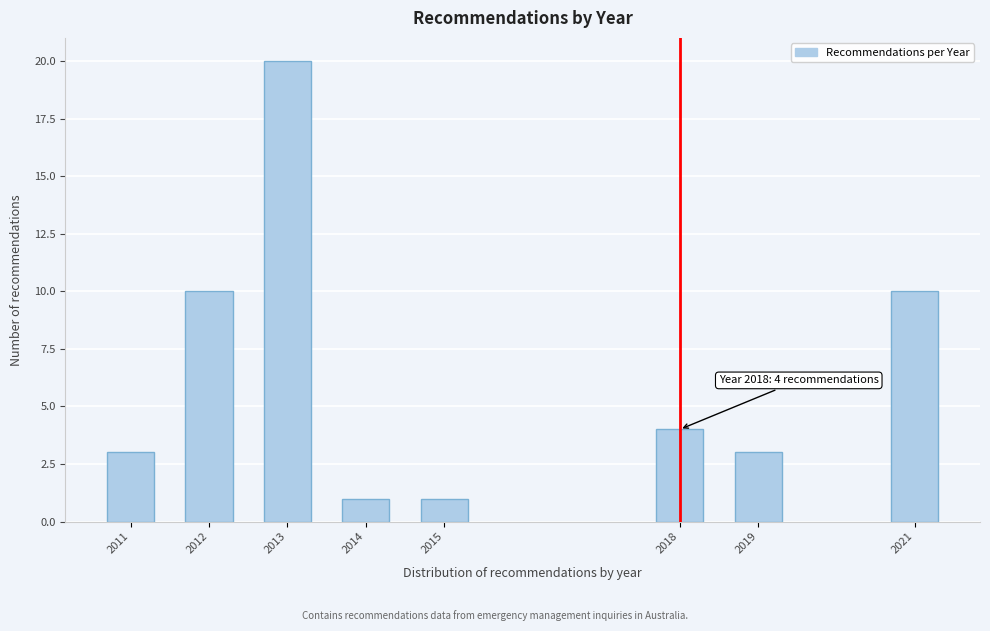

Reading left to right, what are all the values shown in this chart?

2011=3	2012=10	2013=20	2014=1	2015=1	2018=4	2019=3	2021=10